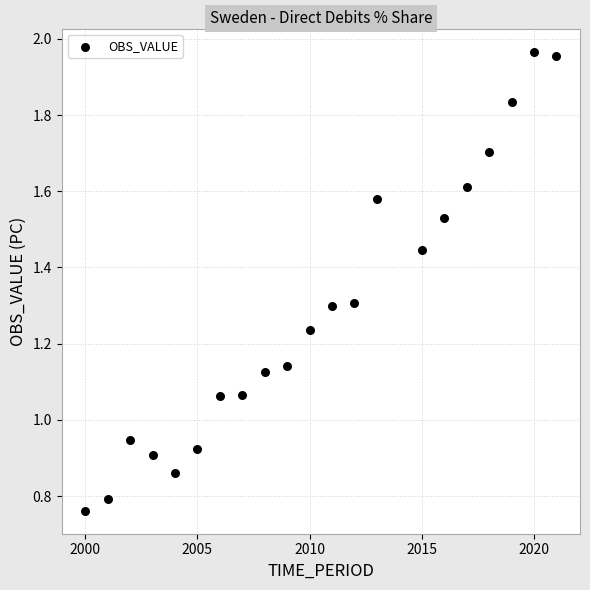

What is the range of X values (max minus min)?

21.0